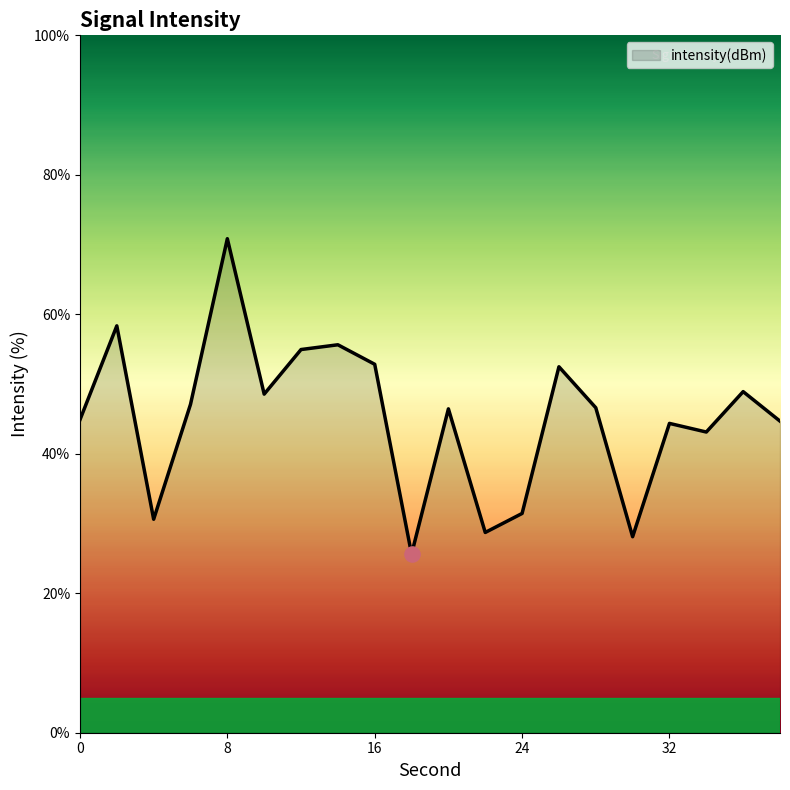

What is the difference between the maximum and minimum values?

45.2